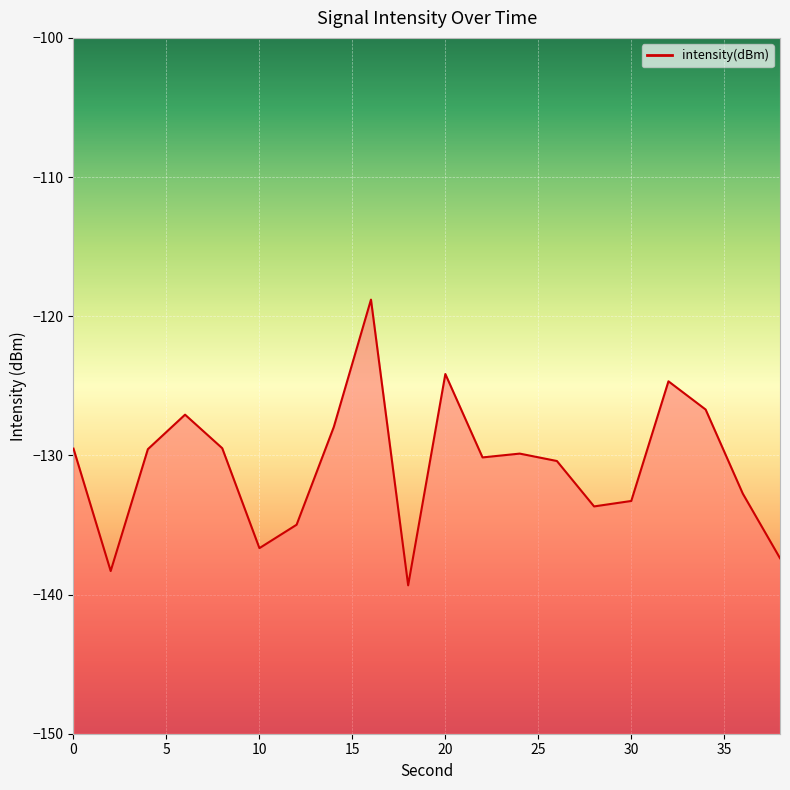

Between 30 and 4, which is larger?

4